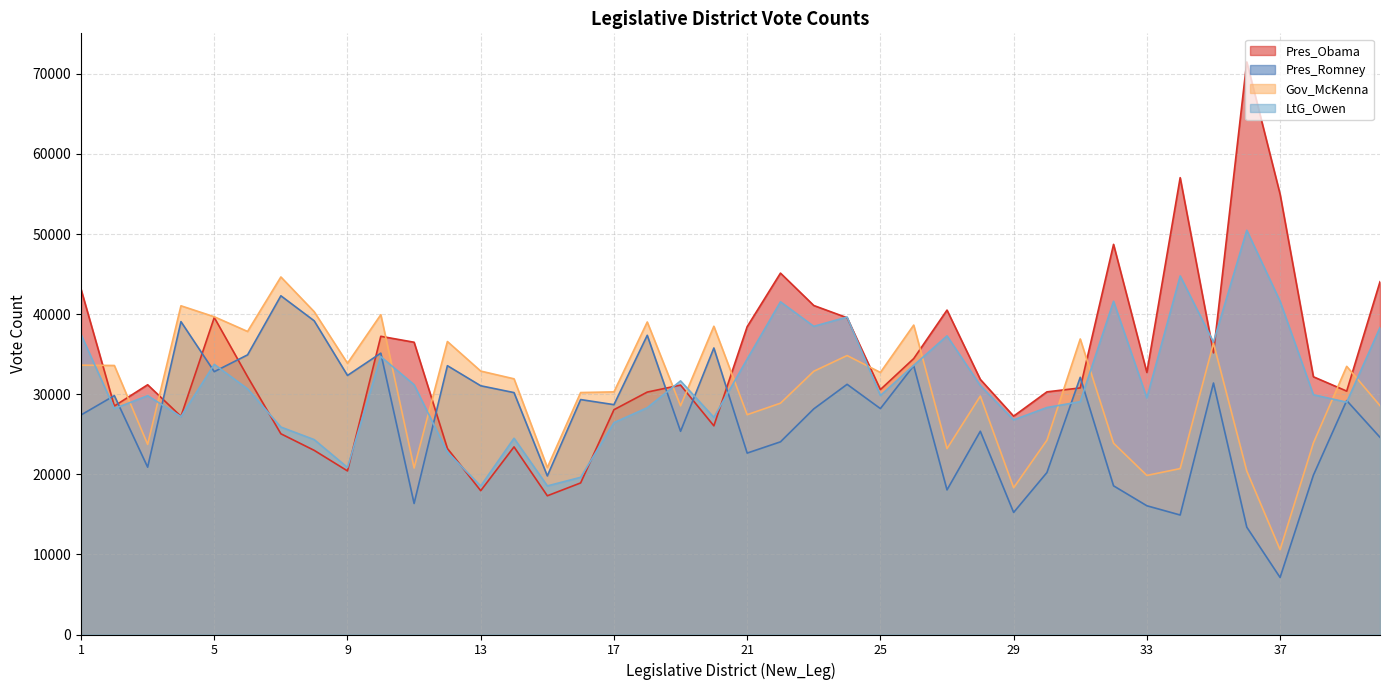

What is the maximum value for LtG_Owen?

50467